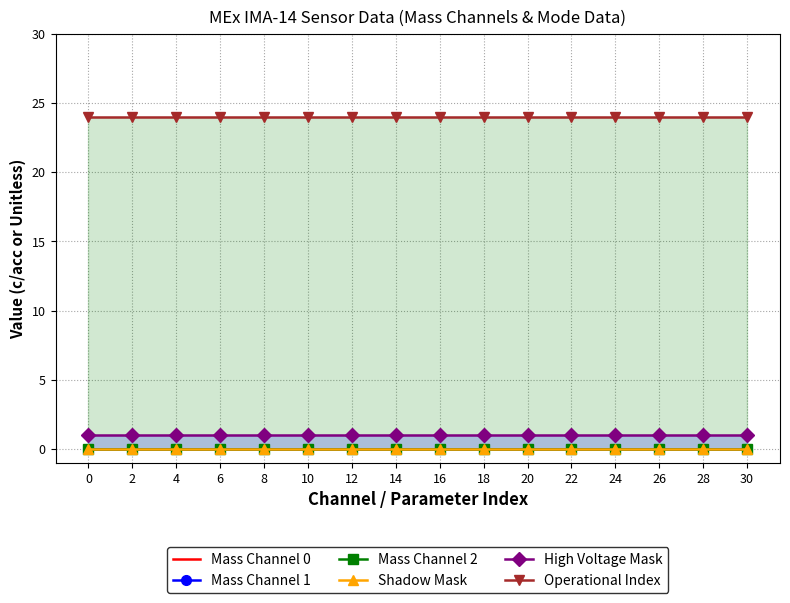

Between 16 and 28, which series saw the biggest shift?

Mass Channel 0